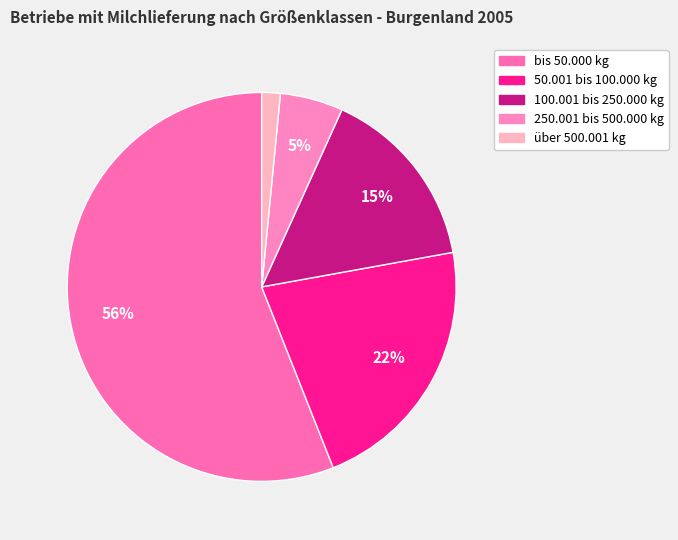

To the nearest percent, what is the combined percentage of 100.001 bis 250.000 kg and über 500.001 kg?

17%